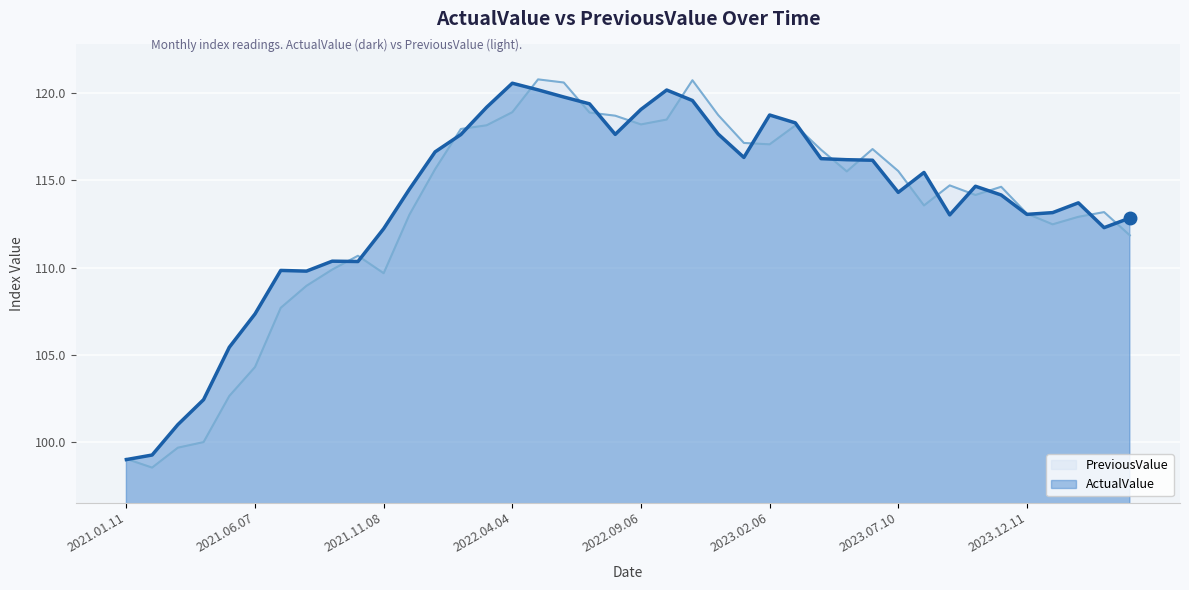

Is the value of PreviousValue at 2024.04.08 greater than the value of ActualValue at 2023.12.11?

No